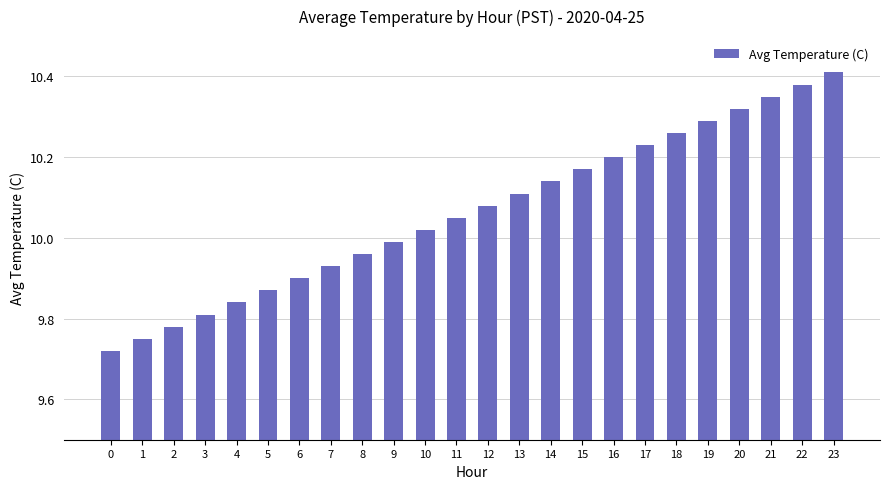

True or false: the data shows 5.1 at 11.

False